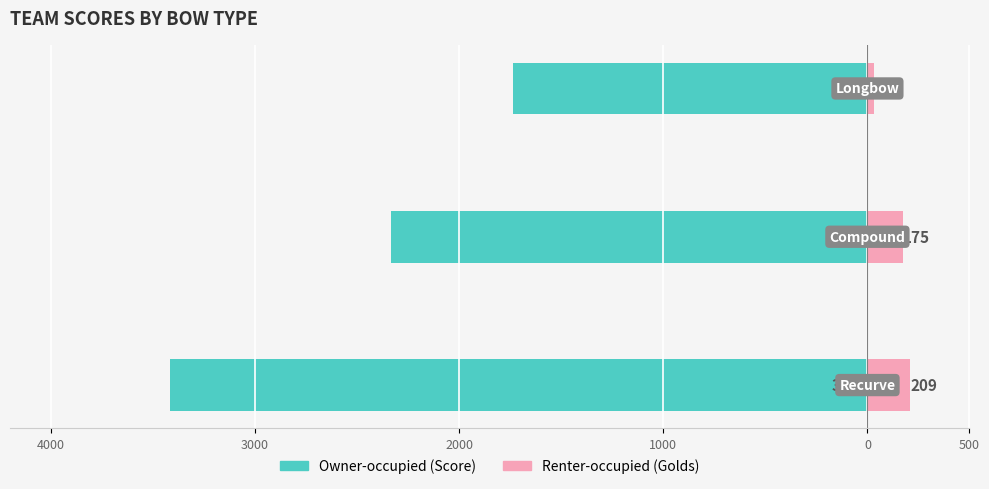

Reading right to left, list all the values displayed in this chart.

Owner-occupied (Score): -1737	-2335	-3418
Renter-occupied (Golds): 32	175	209